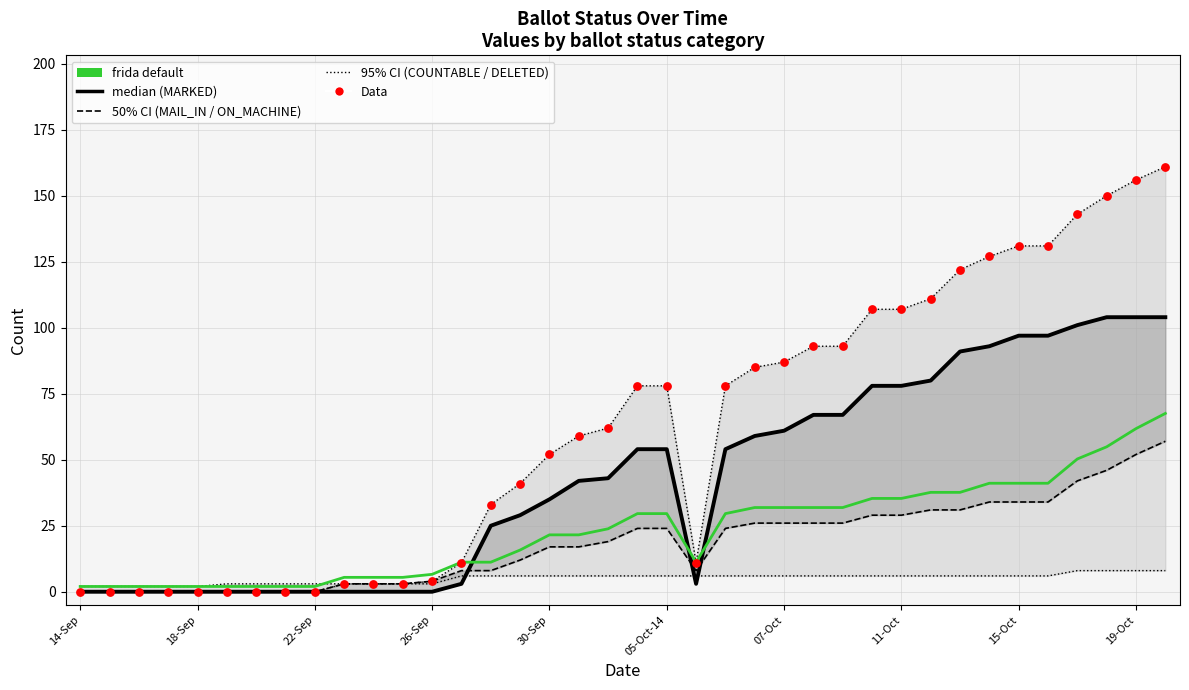

What is the total value across all series at 14-Sep?

2